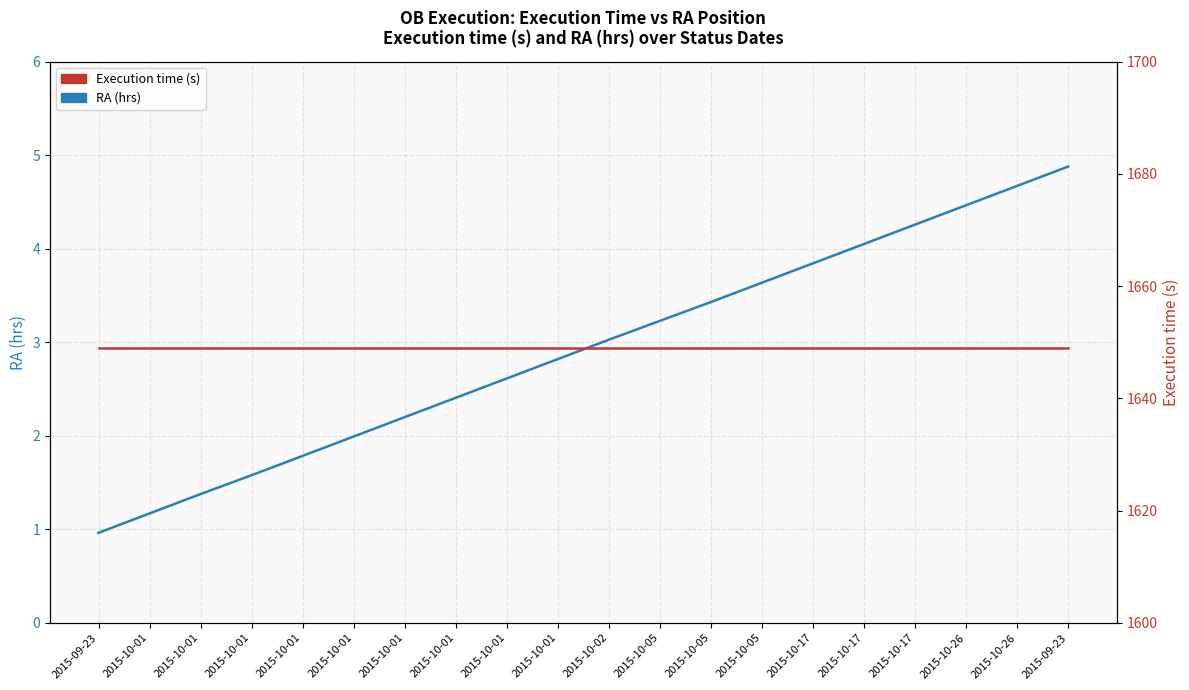

Reading right to left, extract all data points from this chart.

RA (hrs): 4.9	4.7	4.5	4.3	4.0	3.8	3.6	3.4	3.2	3.0	2.8	2.6	2.4	2.2	2.0	1.8	1.6	1.4	1.2	1.0
Execution time (s): 1649.0	1649.0	1649.0	1649.0	1649.0	1649.0	1649.0	1649.0	1649.0	1649.0	1649.0	1649.0	1649.0	1649.0	1649.0	1649.0	1649.0	1649.0	1649.0	1649.0